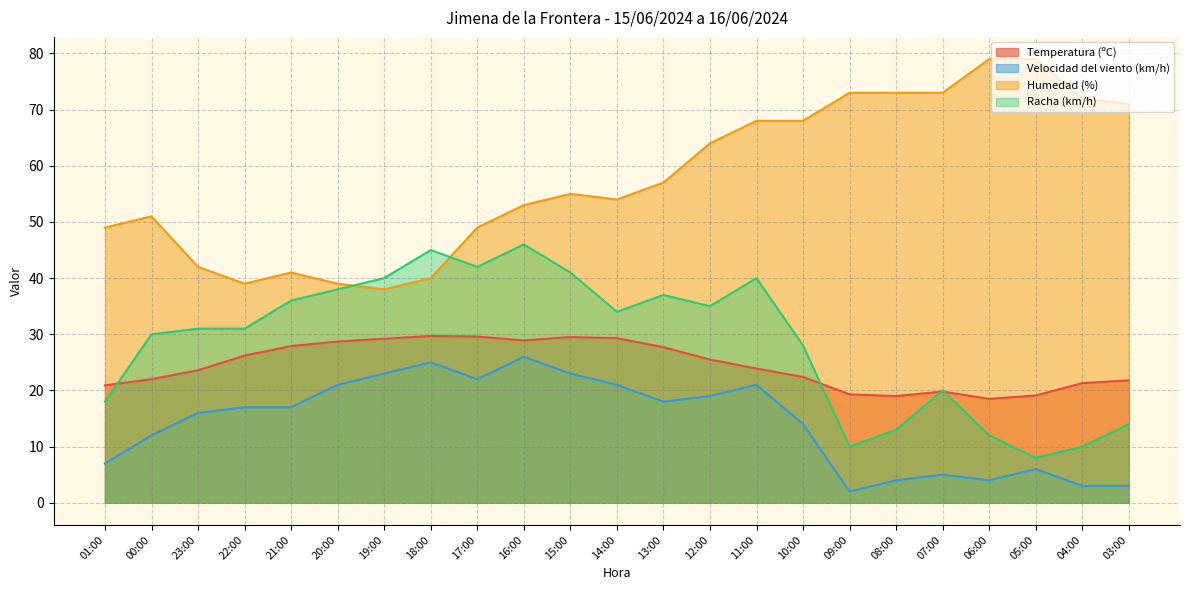

What is the difference between the maximum and second lowest values in the Humedad (%) series?

40.0